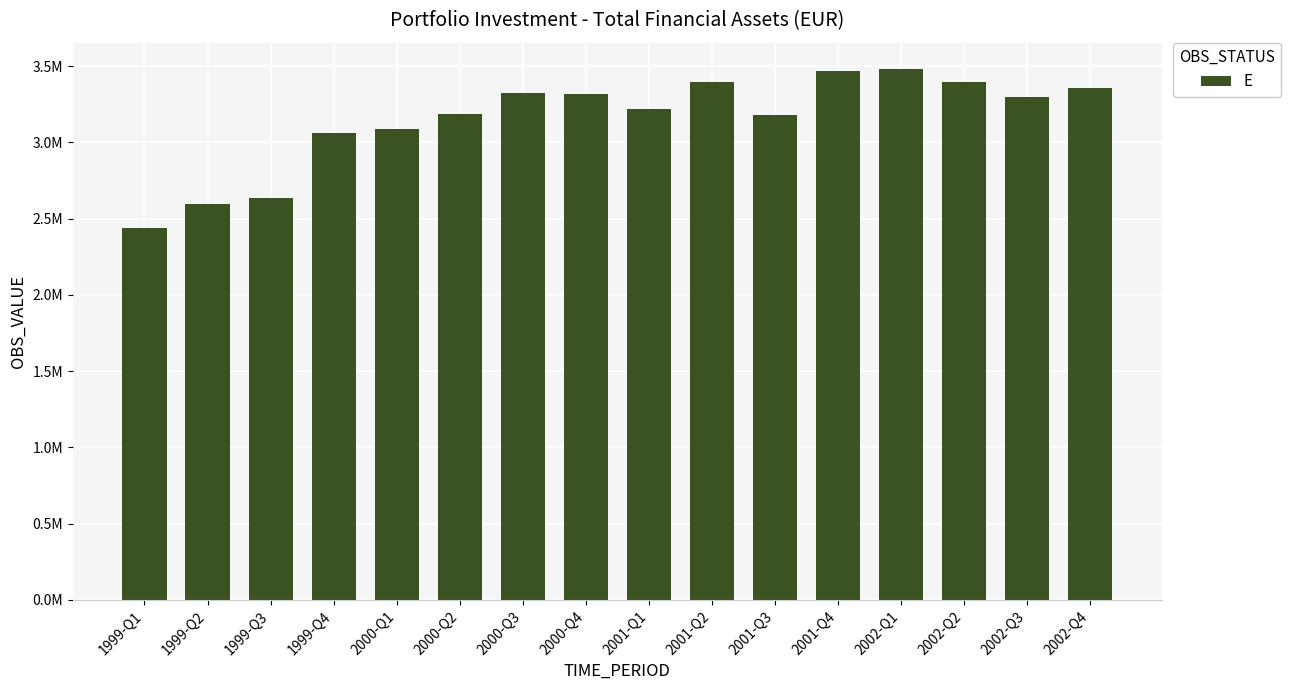

Are the bars horizontal?

No